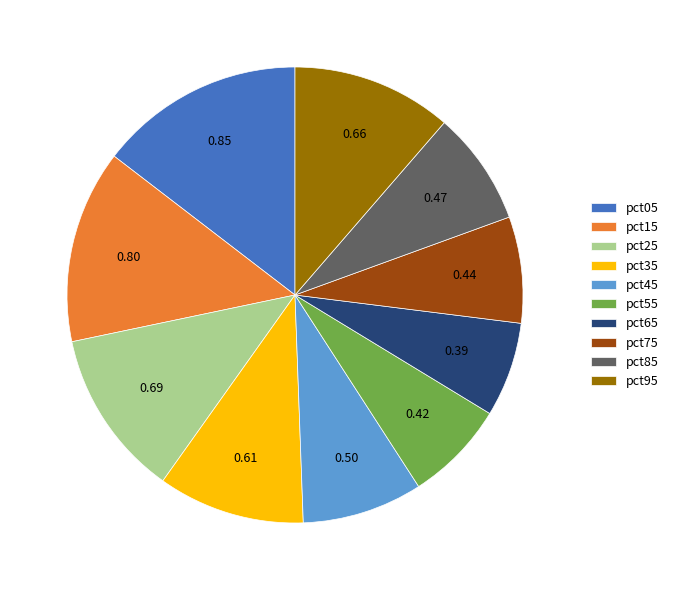

Between pct95 and pct55, which is larger?

pct95